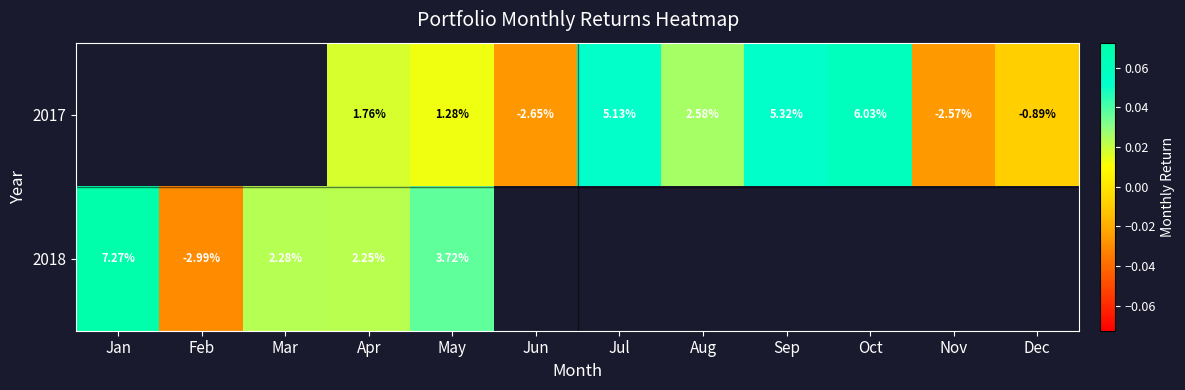

How many data points in 2017 are less than 0?

3